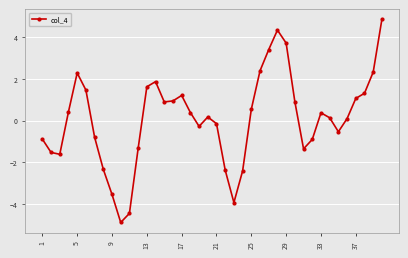

What is the smallest value displayed?

-4.9